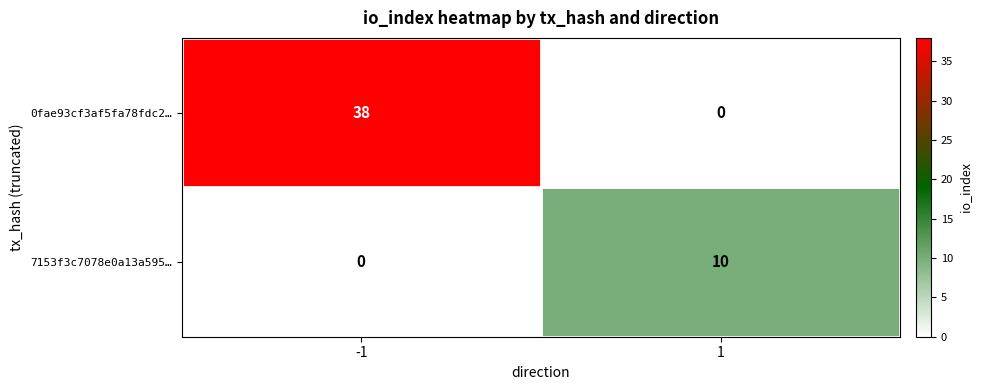

List the series in order of their overall mean, lowest first.

7153f3c7078e0a13a595…, 0fae93cf3af5fa78fdc2…